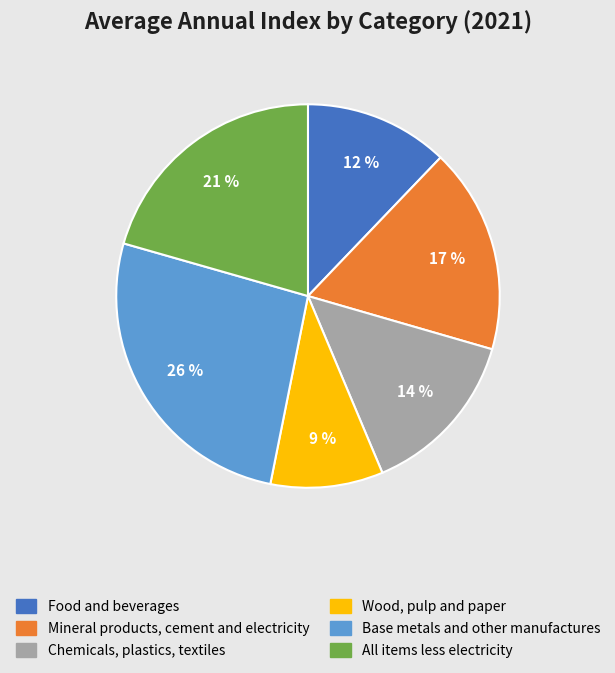

True or false: Base metals and other manufactures accounts for 40% of the total.

False